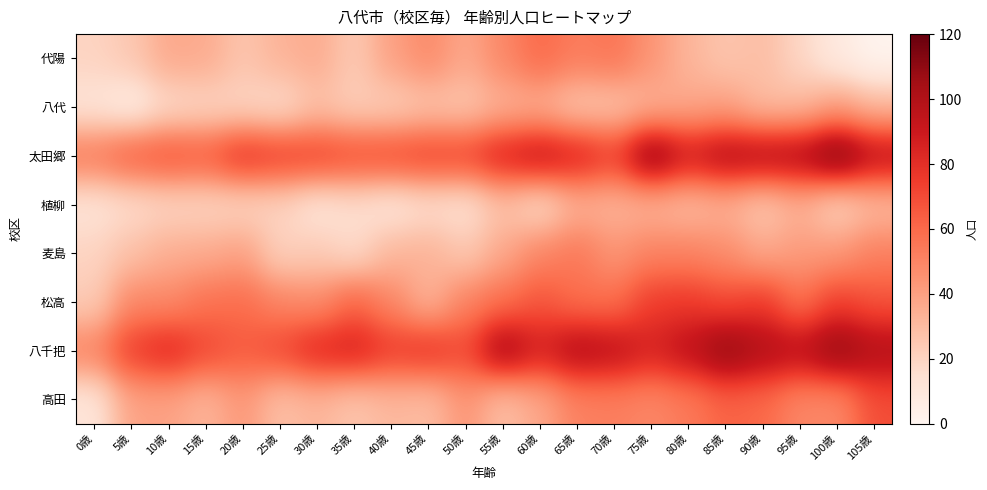

Which category has the lowest value across all series?

105歳